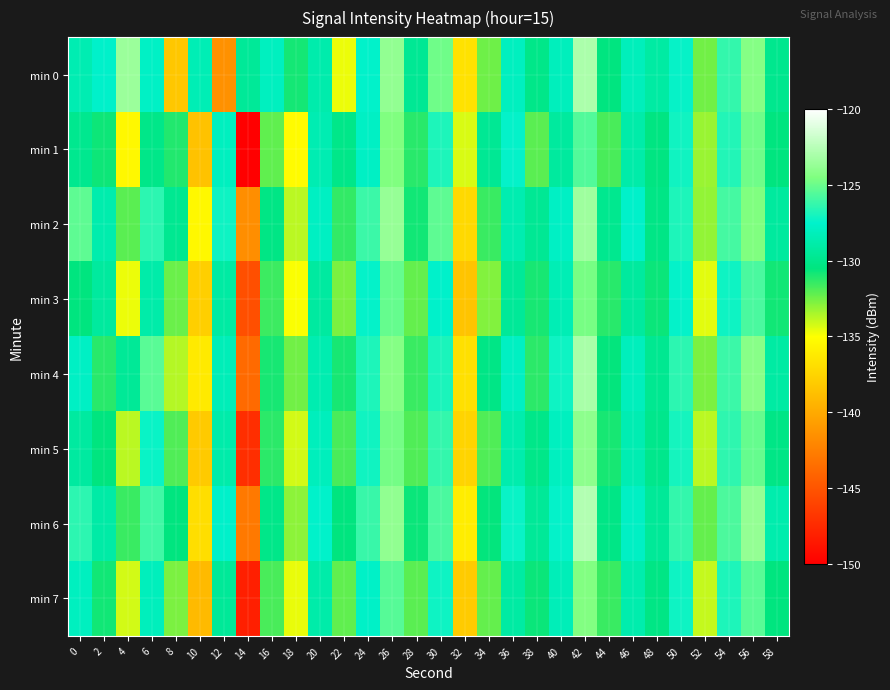

Reading right to left, extract all data points from this chart.

min 0: 58=-129.9	56=-124.3	54=-126.3	52=-132.5	50=-127.3	48=-129.1	46=-128.1	44=-130.5	42=-122.9	40=-128.1	38=-130.1	36=-128.0	34=-132.5	32=-136.7	30=-124.9	28=-129.7	26=-123.8	24=-127.5	22=-134.7	20=-128.7	18=-130.9	16=-128.0	14=-129.5	12=-141.4	10=-128.4	8=-138.3	6=-127.8	4=-123.6	2=-127.6	0=-128.5
min 1: 58=-130.5	56=-124.9	54=-126.7	52=-133.2	50=-127.1	48=-130.4	46=-128.9	44=-131.8	42=-125.6	40=-129.3	38=-132.1	36=-127.4	34=-129.7	32=-134.3	30=-126.8	28=-131.2	26=-124.5	24=-127.8	22=-130.1	20=-128.5	18=-135.2	16=-132.2	14=-149.9	12=-128.0	10=-138.5	8=-131.1	6=-130.1	4=-135.4	2=-130.7	0=-129.9
min 2: 58=-129.3	56=-124.5	54=-125.9	52=-133.1	50=-126.8	48=-130.2	46=-127.6	44=-129.9	42=-123.4	40=-127.8	38=-129.7	36=-128.6	34=-131.5	32=-137.2	30=-125.3	28=-130.8	26=-123.7	24=-126.1	22=-131.4	20=-127.9	18=-133.8	16=-130.3	14=-141.6	12=-127.2	10=-135.4	8=-129.8	6=-126.5	4=-132.1	2=-128.7	0=-125.3
min 3: 58=-130.8	56=-125.8	54=-127.2	52=-134.5	50=-127.4	48=-130.7	46=-129.3	44=-131.2	42=-124.7	40=-128.4	38=-130.9	36=-129.5	34=-132.8	32=-138.4	30=-127.6	28=-132.3	26=-125.1	24=-127.4	22=-132.7	20=-129.2	18=-134.9	16=-131.6	14=-145.3	12=-129.1	10=-137.8	8=-132.4	6=-128.9	4=-134.7	2=-129.3	0=-130.5
min 4: 58=-129.1	56=-124.2	54=-126.1	52=-132.7	50=-126.5	48=-129.8	46=-128.1	44=-130.6	42=-123.1	40=-127.2	38=-131.3	36=-127.9	34=-130.2	32=-136.8	30=-126.9	28=-131.5	26=-124.3	24=-126.8	22=-130.9	20=-128.6	18=-132.5	16=-130.9	14=-143.7	12=-128.3	10=-136.2	8=-133.7	6=-125.4	4=-129.6	2=-131.2	0=-127.8
min 5: 58=-130.2	56=-125.1	54=-126.4	52=-133.8	50=-127.0	48=-130.0	46=-128.5	44=-130.9	42=-124.0	40=-128.0	38=-130.1	36=-128.7	34=-131.9	32=-137.5	30=-126.3	28=-131.9	26=-124.8	24=-127.1	22=-131.8	20=-128.1	18=-134.2	16=-131.3	14=-147.2	12=-128.8	10=-138.1	8=-131.9	6=-127.3	4=-133.8	2=-130.5	0=-129.2
min 6: 58=-128.7	56=-123.8	54=-125.7	52=-132.3	50=-126.3	48=-129.5	46=-127.8	44=-130.2	42=-122.7	40=-127.4	38=-129.5	36=-127.3	34=-130.6	32=-136.0	30=-125.8	28=-130.7	26=-123.9	24=-126.2	22=-130.5	20=-127.5	18=-133.0	16=-130.1	14=-142.8	12=-127.6	10=-136.9	8=-130.5	6=-126.0	4=-131.5	2=-129.0	0=-126.5
min 7: 58=-130.5	56=-125.4	54=-126.8	52=-134.0	50=-127.2	48=-130.3	46=-128.7	44=-131.5	42=-124.4	40=-128.3	38=-130.7	36=-129.1	34=-132.3	32=-138.0	30=-127.2	28=-132.1	26=-125.5	24=-127.7	22=-132.2	20=-128.9	18=-134.6	16=-131.8	14=-148.1	12=-129.5	10=-139.0	8=-132.7	6=-128.1	4=-134.2	2=-130.8	0=-128.0